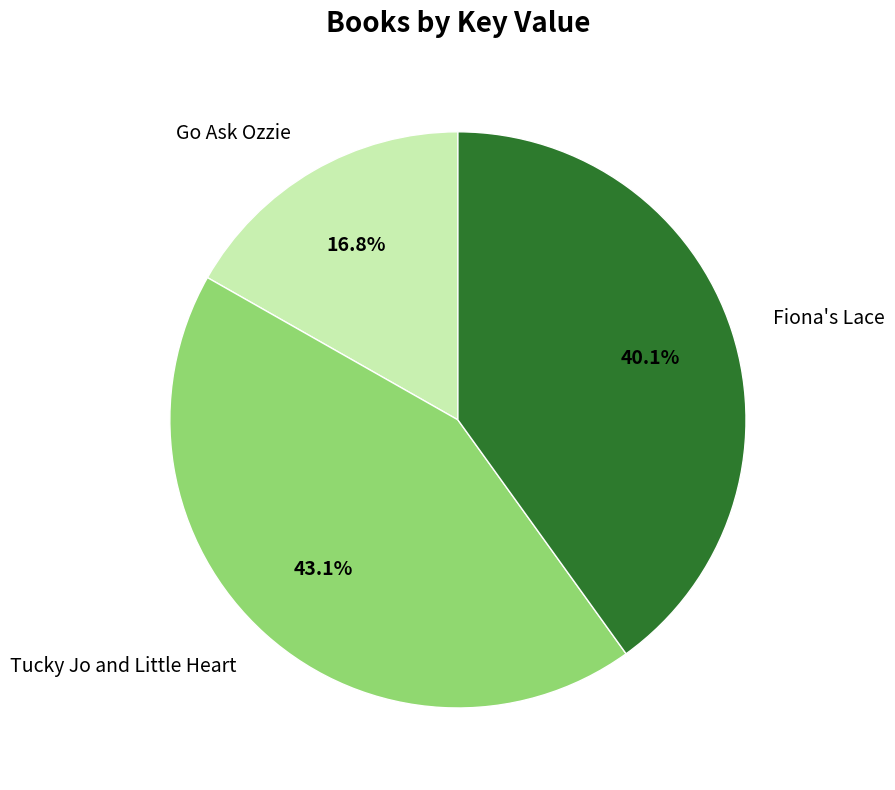

What is the total percentage of Fiona's Lace and Tucky Jo and Little Heart?

83.2%